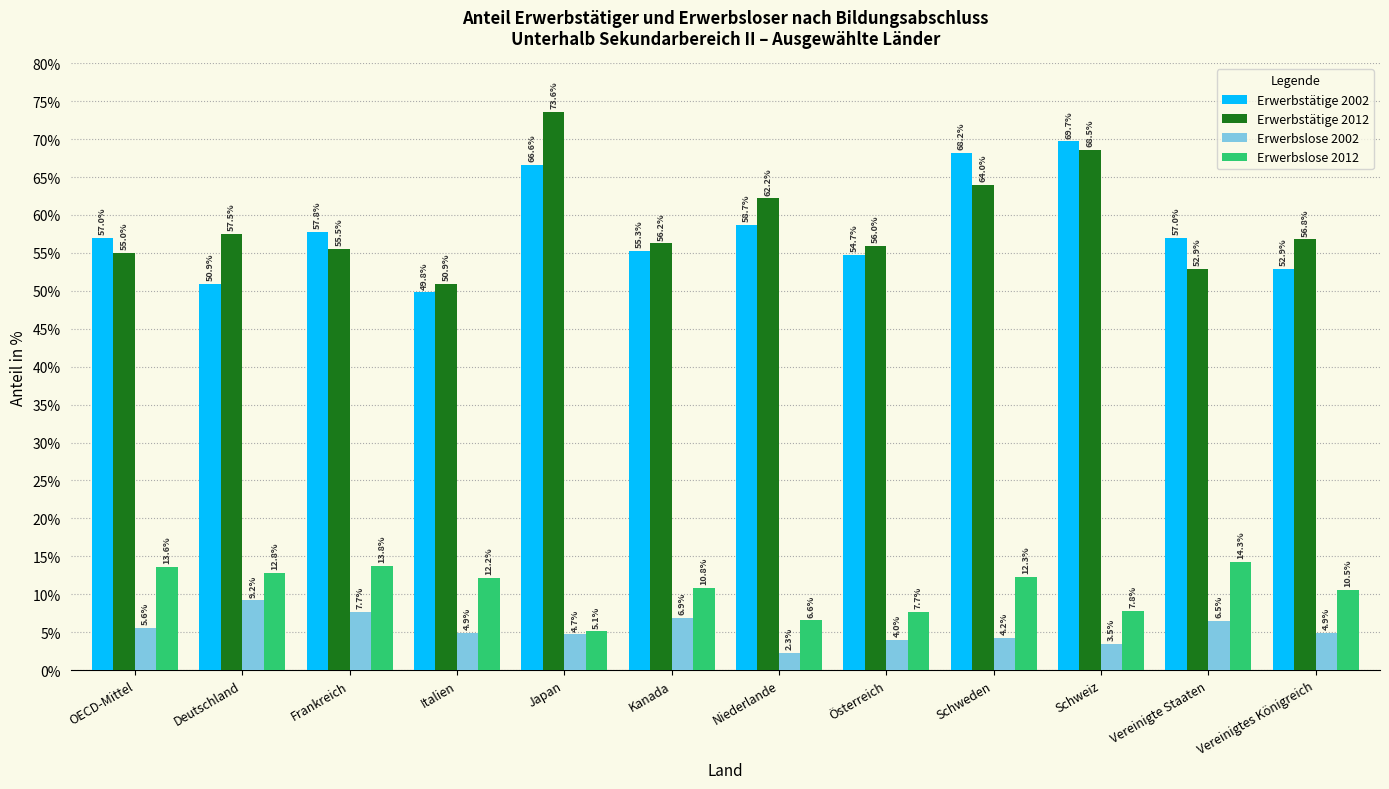

What is the total value across all series at Deutschland?

130.4